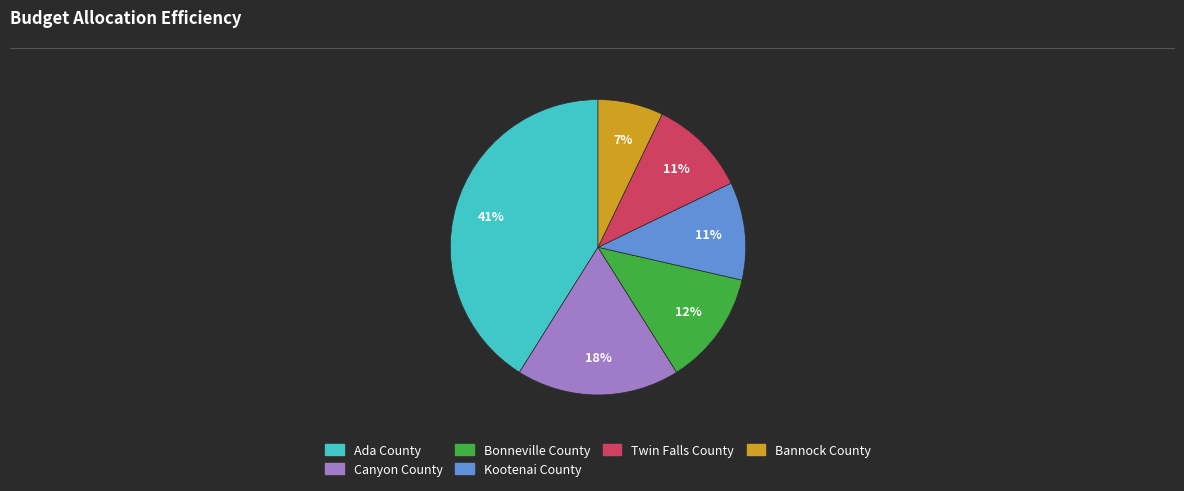

Which slice is the smallest?

Bannock County